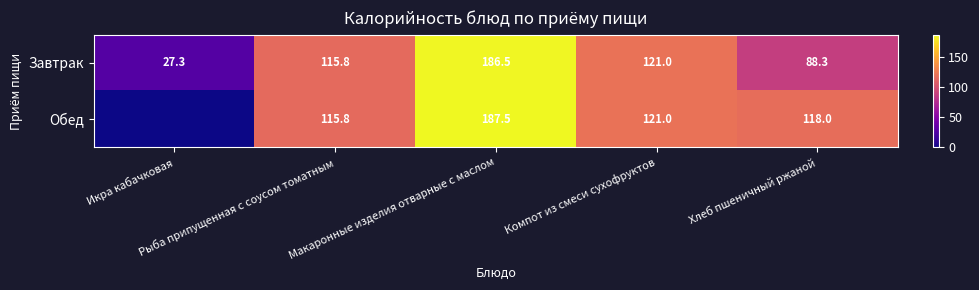

What is the maximum value for Завтрак?

186.5